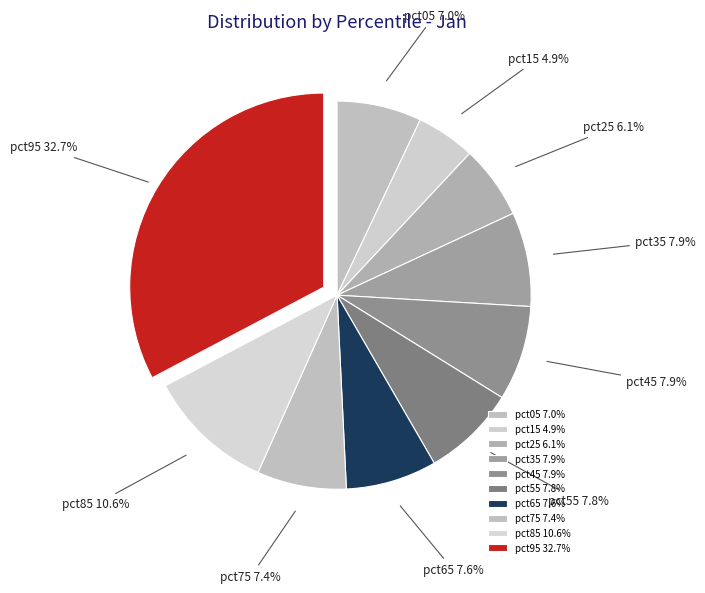

What percentage is the pct55 slice, to the nearest percent?

8%